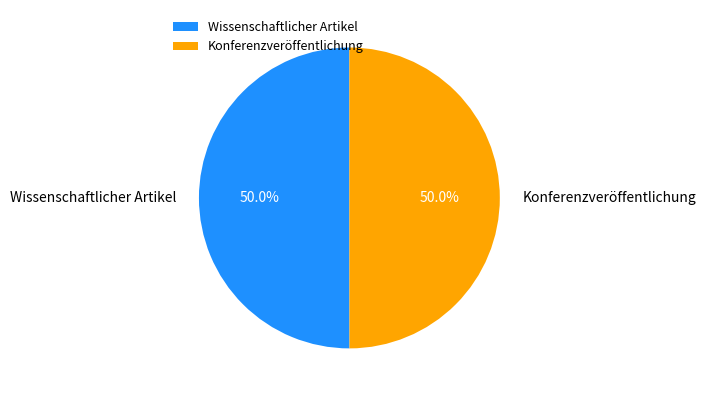

True or false: Wissenschaftlicher Artikel accounts for 50% of the total.

True